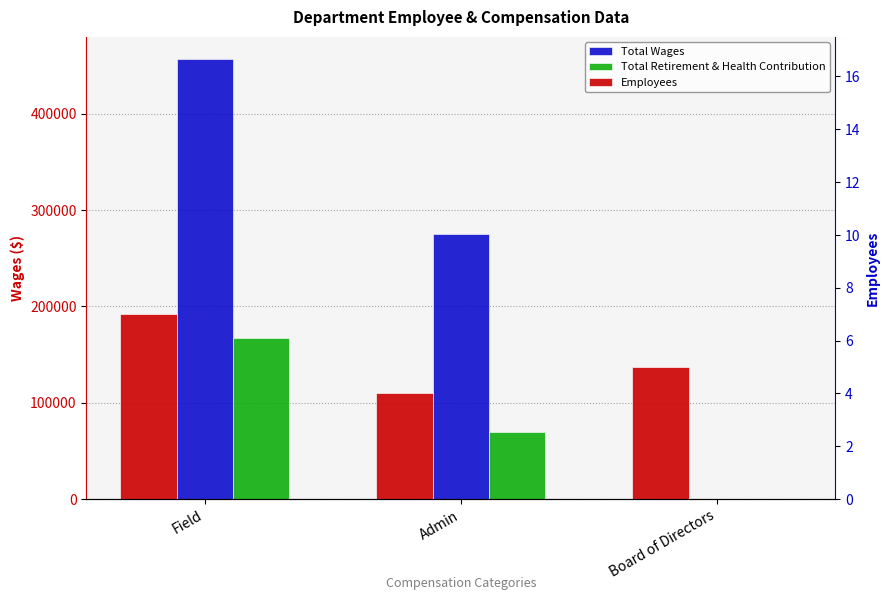

Is it true that Total Retirement & Health Contribution equals 48041 at Field?

False